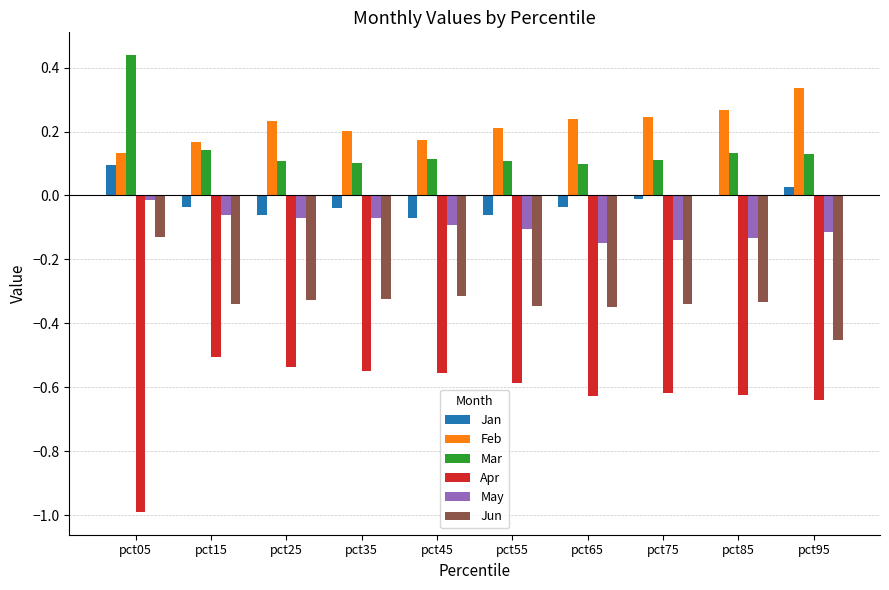

Which category has the highest value in the Mar series?

pct05